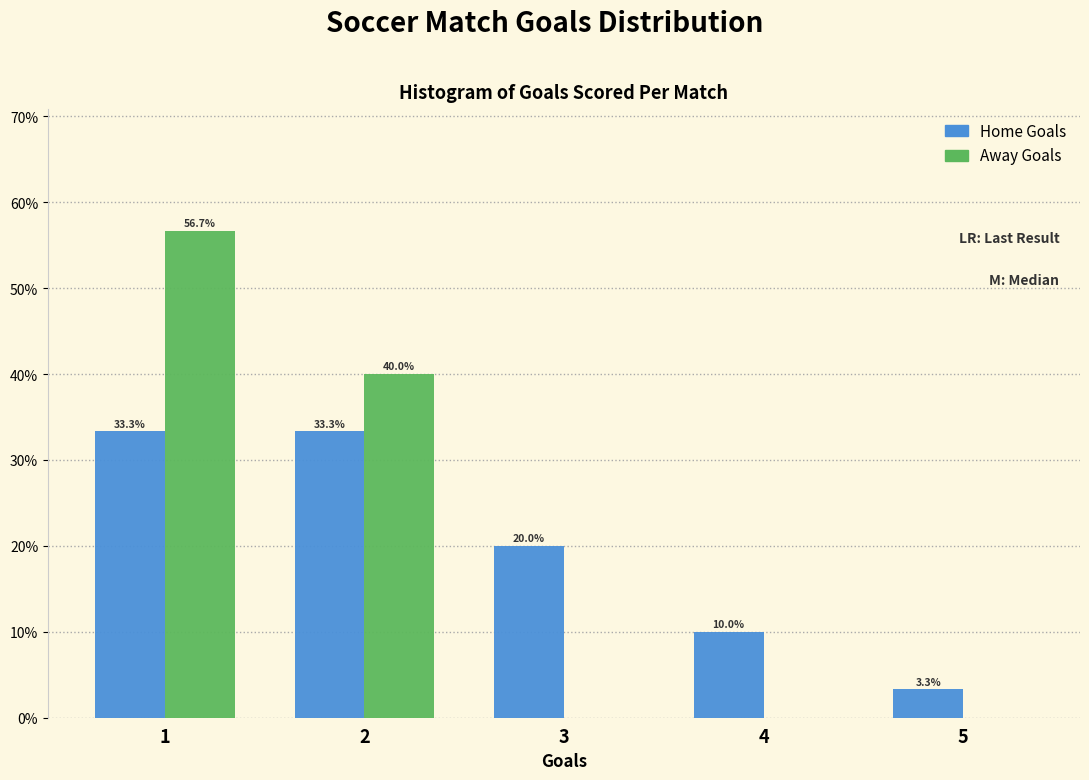

Reading left to right, transcribe all the data shown in this chart.

Home Goals: 1=33.3	2=33.3	3=20.0	4=10.0	5=3.3
Away Goals: 1=56.7	2=40.0	3=0.0	4=0.0	5=0.0